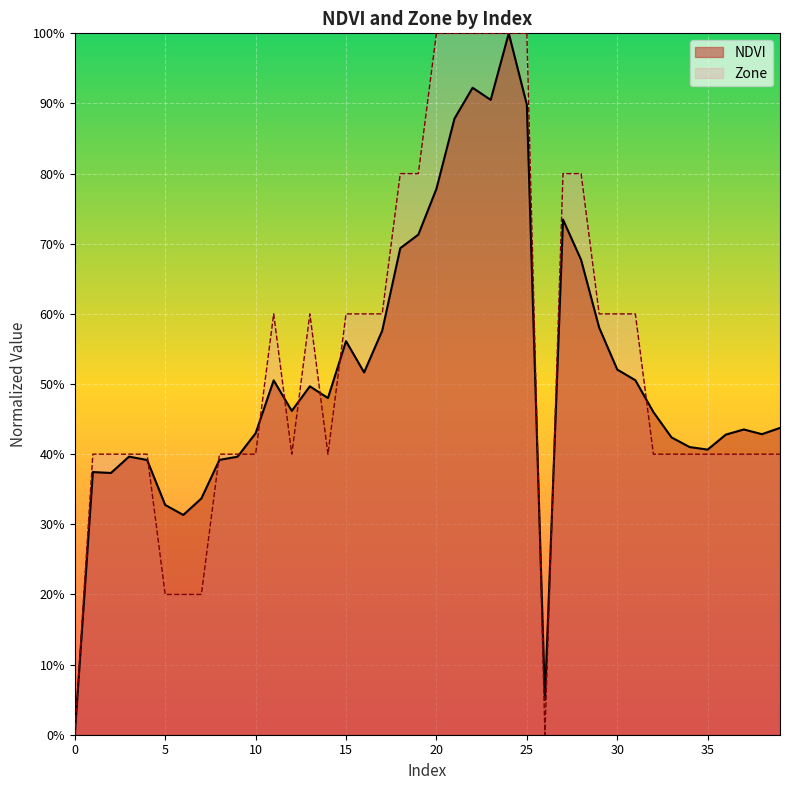

Where is the first local minimum for NDVI?

2